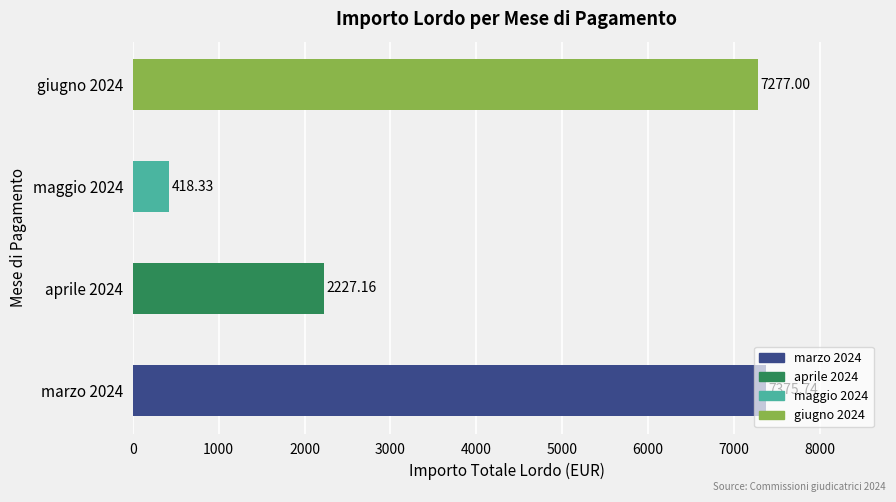

Which label corresponds to the smallest value in the chart?

maggio 2024